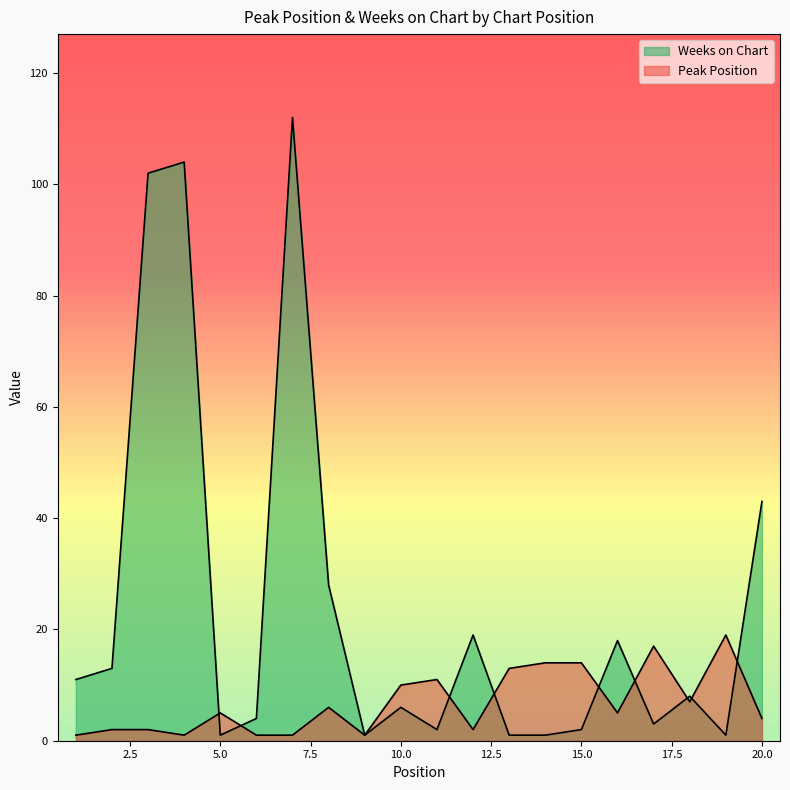

Rank the series by their average value, from highest to lowest.

Weeks on Chart, Peak Position